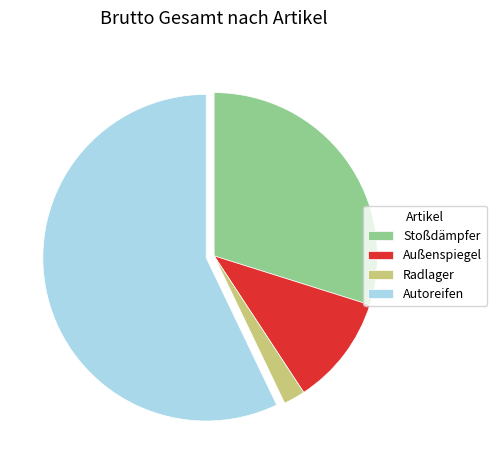

Count the number of slices in the pie.

4